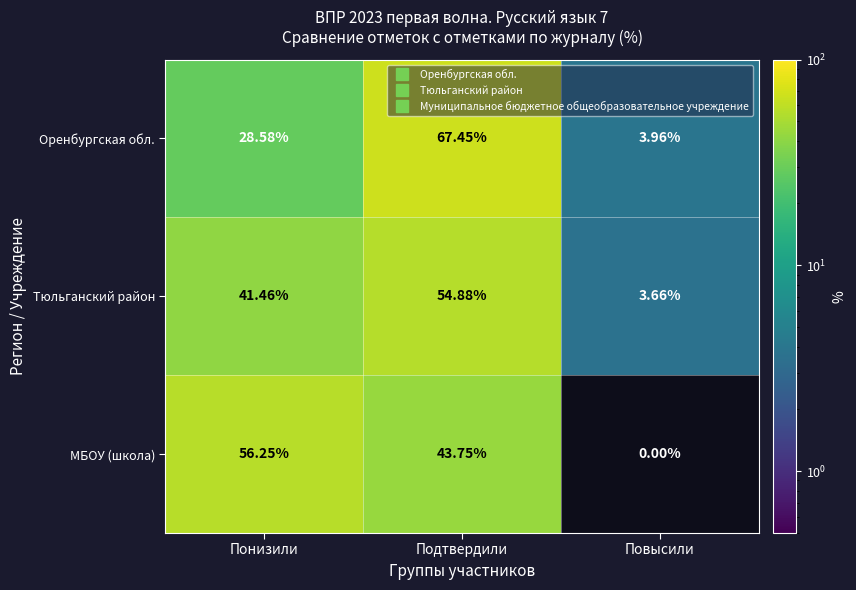

Rank the series at Повысили from highest to lowest value.

Оренбургская обл., Тюльганский район, МБОУ (школа)